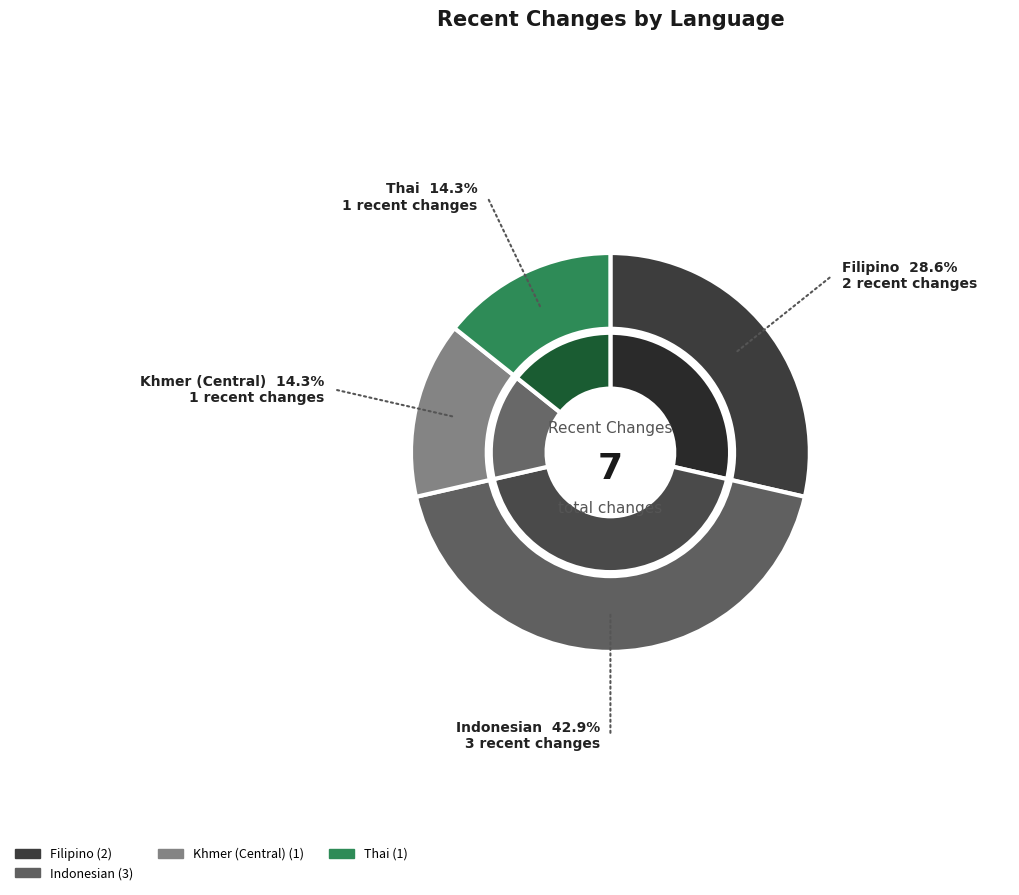

What percentage is NOT represented by Khmer (Central)?

85.7%